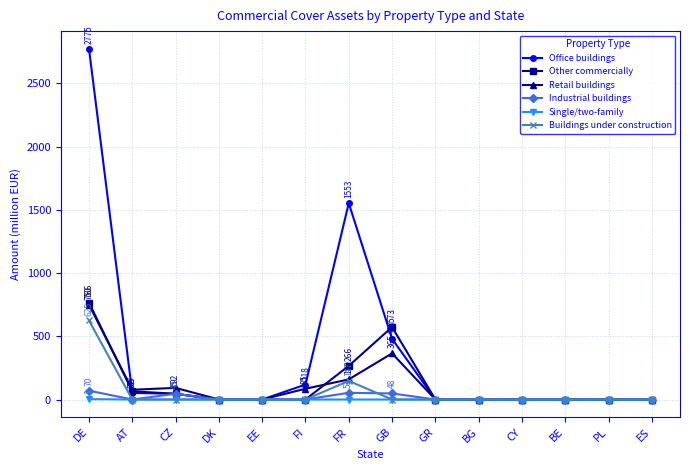

True or false: Retail buildings has more than 0 points higher than both neighbors.

True